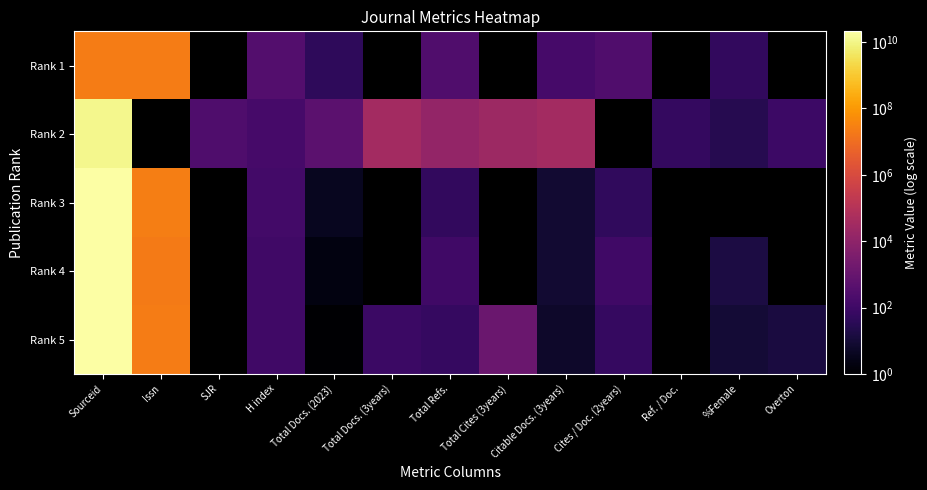

What is the difference between the maximum and minimum values in the Rank 2 series?

11600154585.0